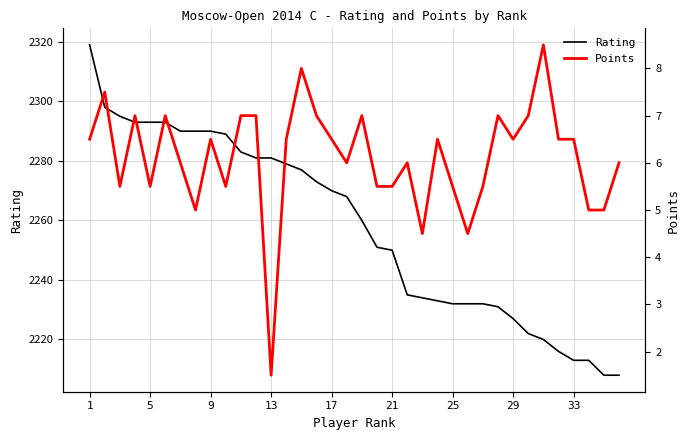

What are all the series names shown in the legend?

Rating, Points